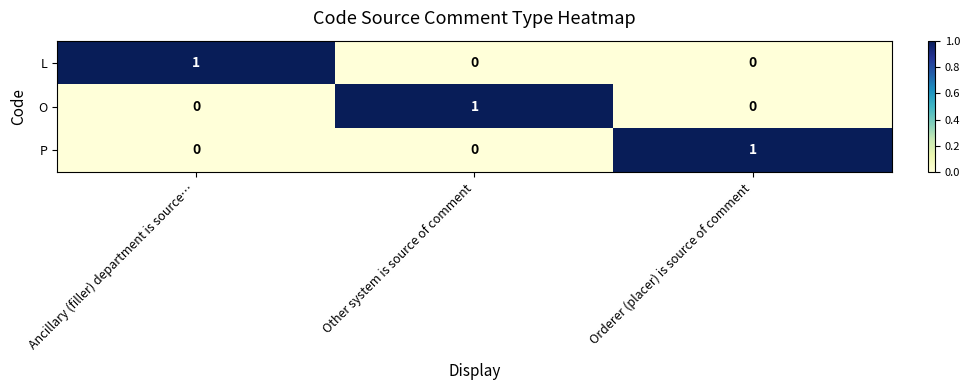

How many series are shown in this chart?

3